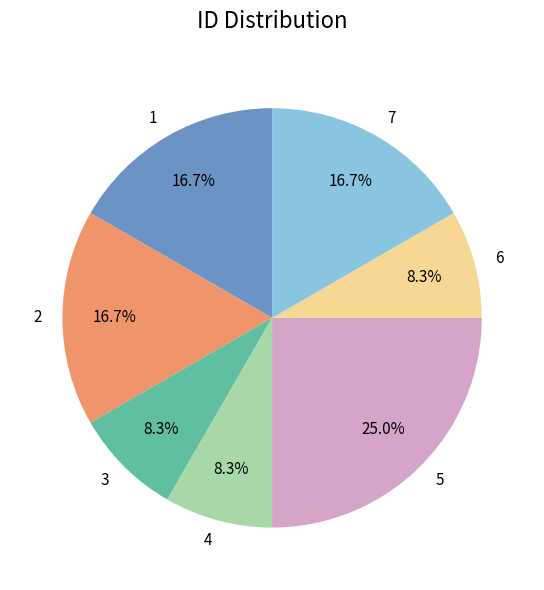

To the nearest percent, what percentage of the pie is 6?

8%